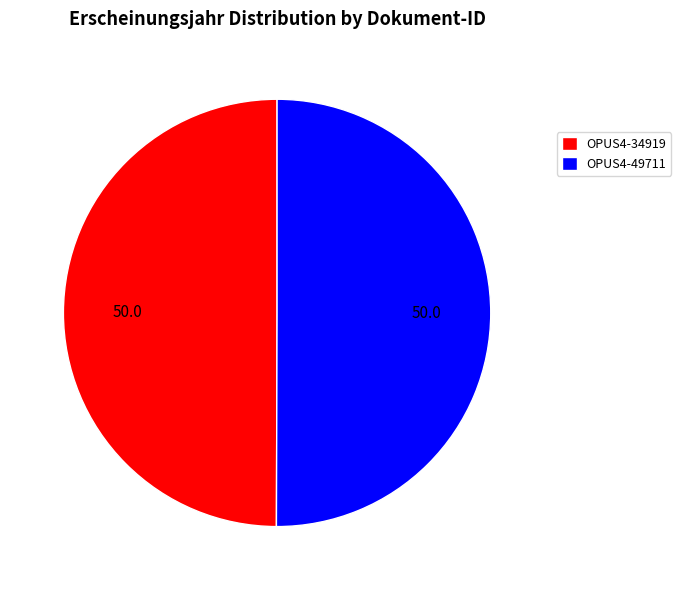

Combined, do OPUS4-34919 and OPUS4-49711 account for over 50%?

Yes